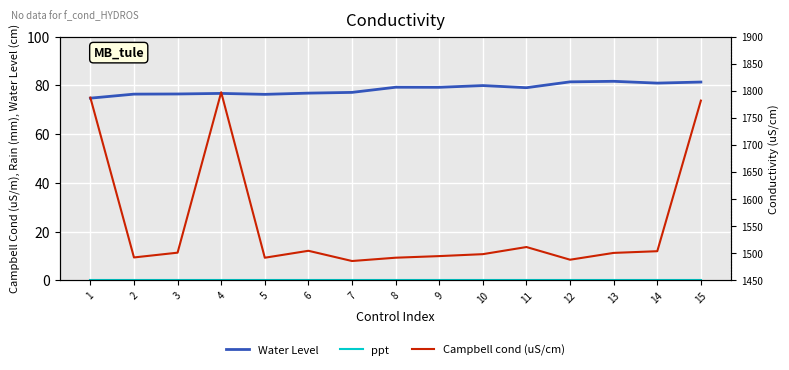

At which category is the sum across all series the highest?

4